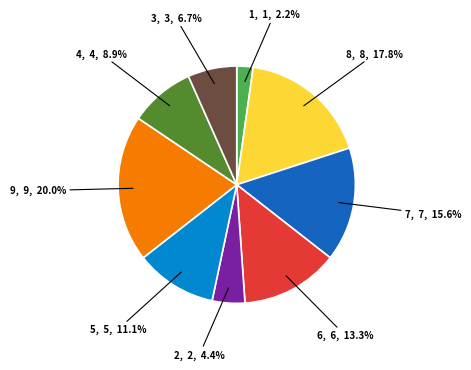

What is the largest slice in the pie chart?

9